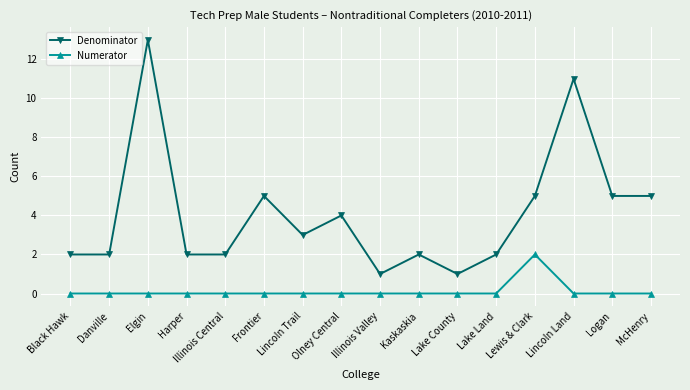

What is the total value across all series at Lake Land?

2